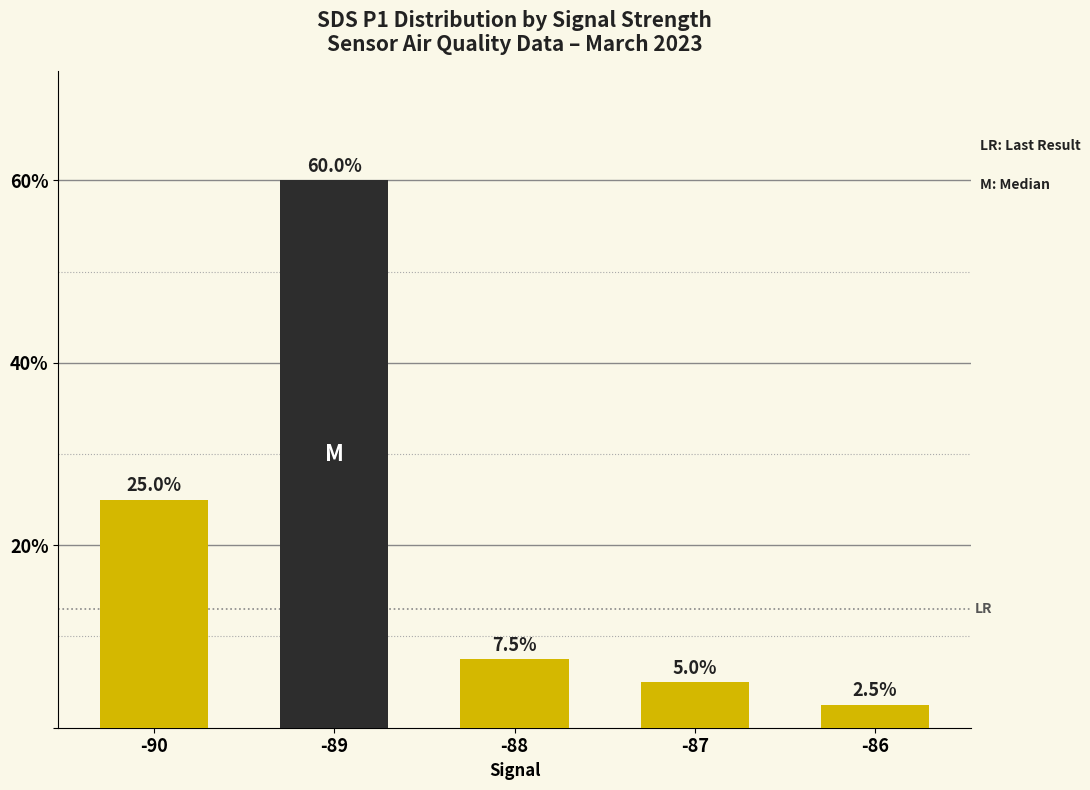

What is the greatest value displayed?

60.0